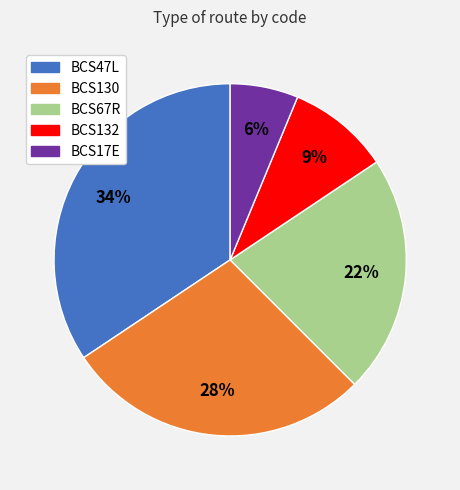

To the nearest percent, what portion does BCS130 represent?

28%